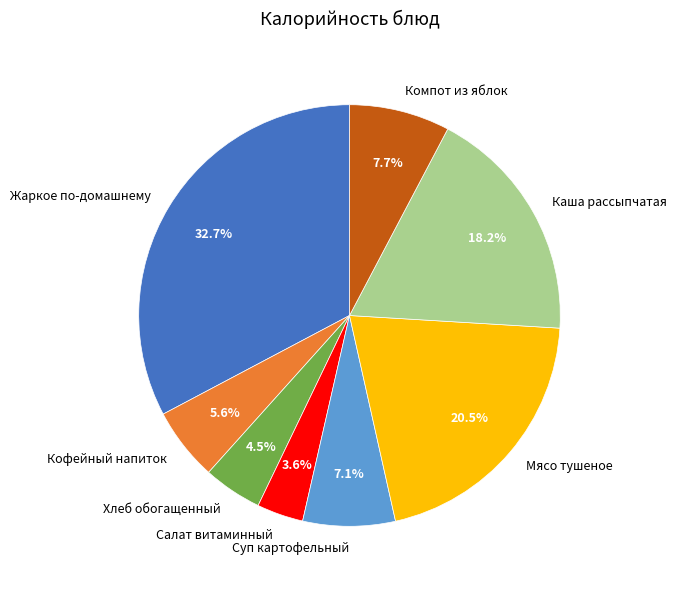

To the nearest percent, what is the combined percentage of Хлеб обогащенный and Мясо тушеное?

25%